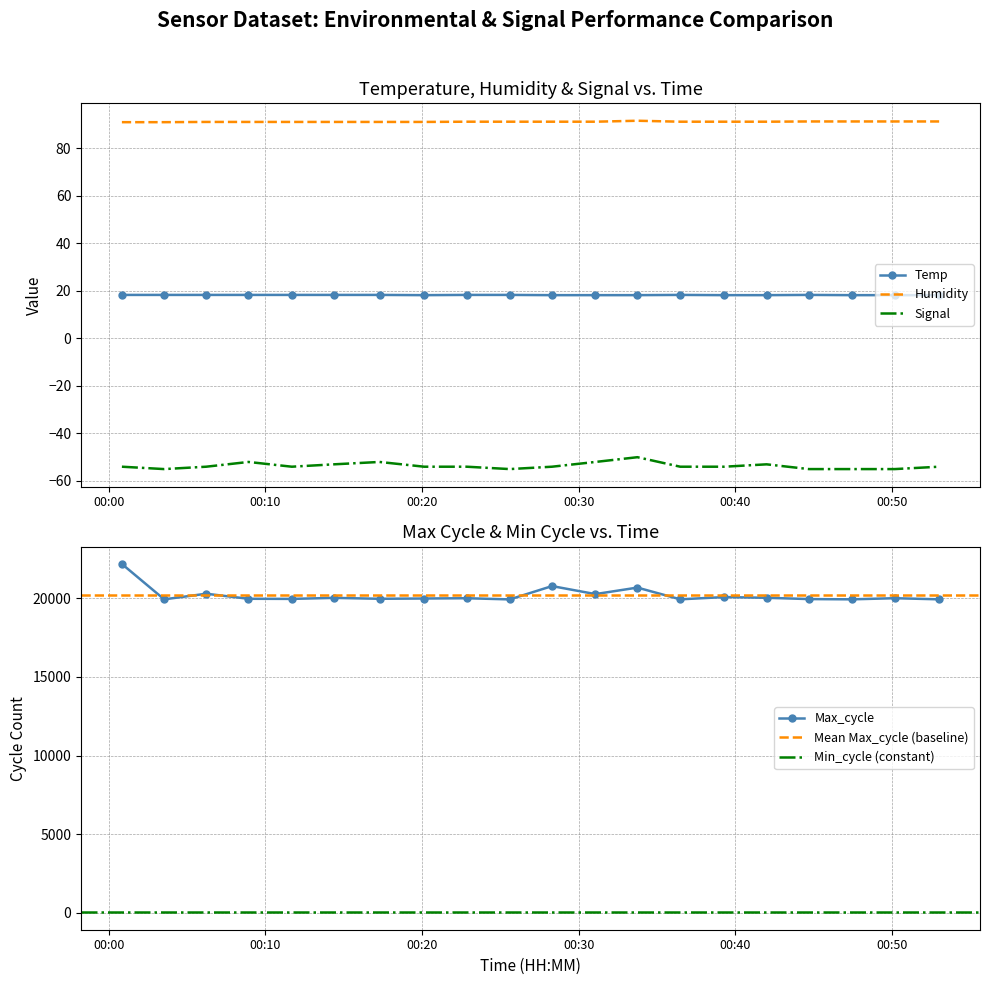

True or false: Max_cycle and Signal intersect in this chart.

False